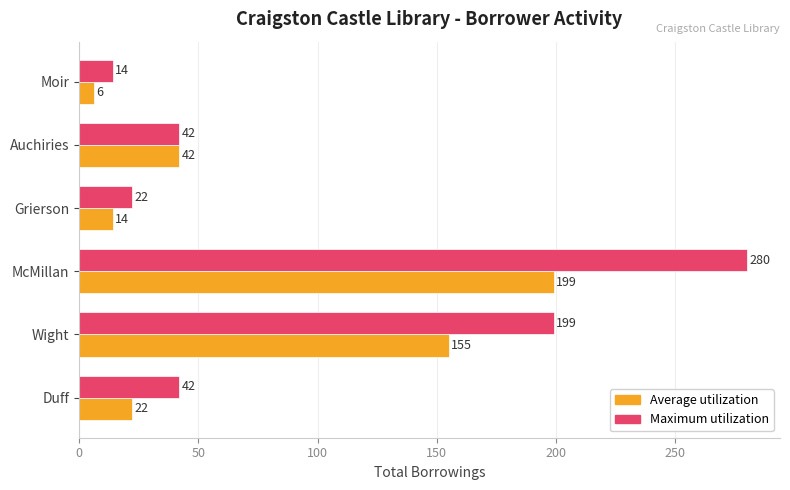

How many values in the Average utilization series are below 42?

3